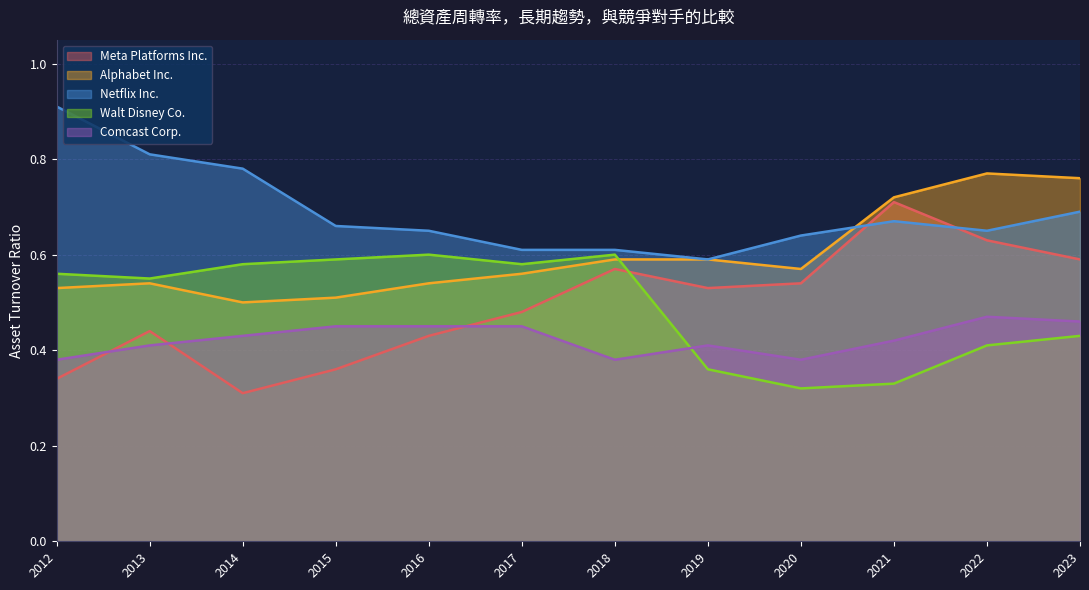

List the series in order of their peak value, lowest first.

Comcast Corp., Walt Disney Co., Meta Platforms Inc., Alphabet Inc., Netflix Inc.